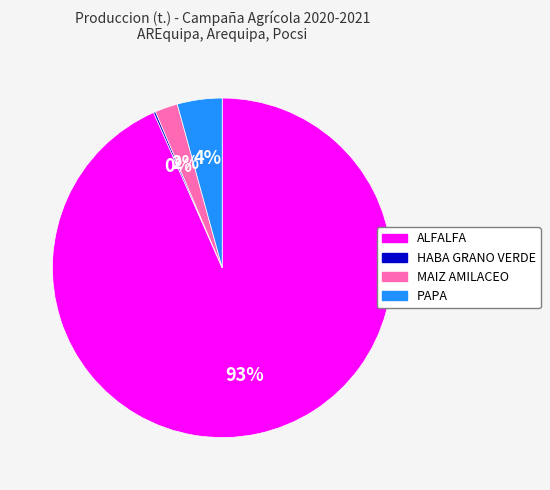

To the nearest percent, what is the difference between the PAPA and MAIZ AMILACEO slice percentages?

2%